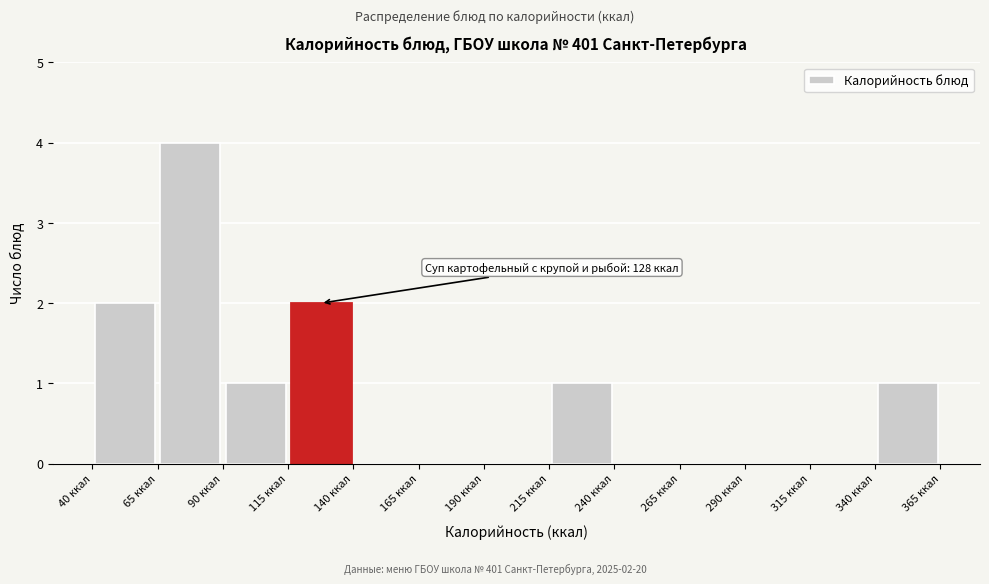

Over which range of the x-axis is the bar tallest?

65 to 90